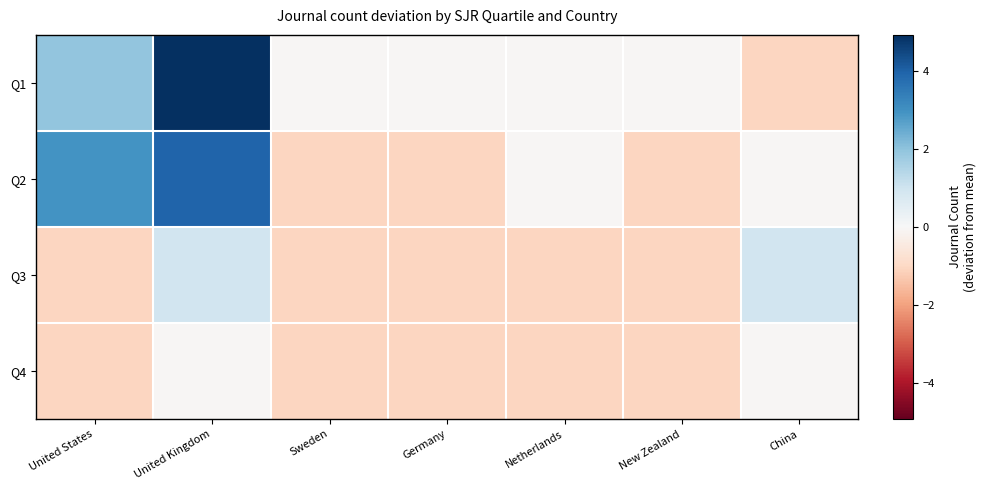

Rank the series by their maximum value, from lowest to highest.

Q4, Q3, Q2, Q1